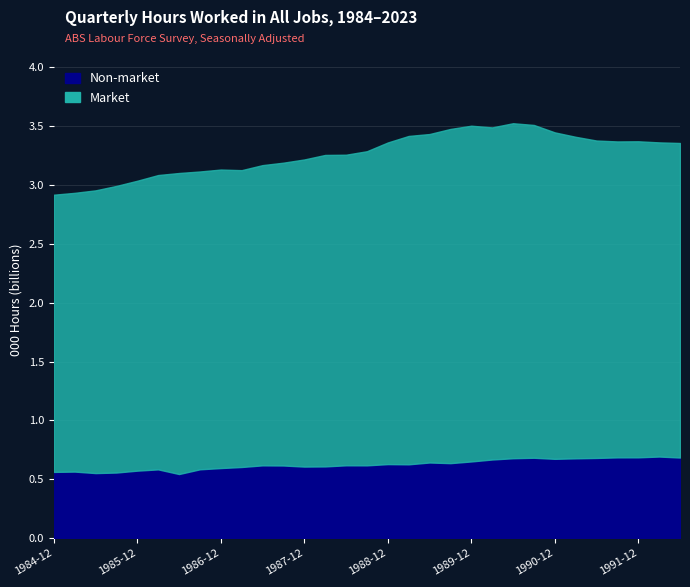

The Market series shows 1131221.8 at 1994-12. True or false?

False